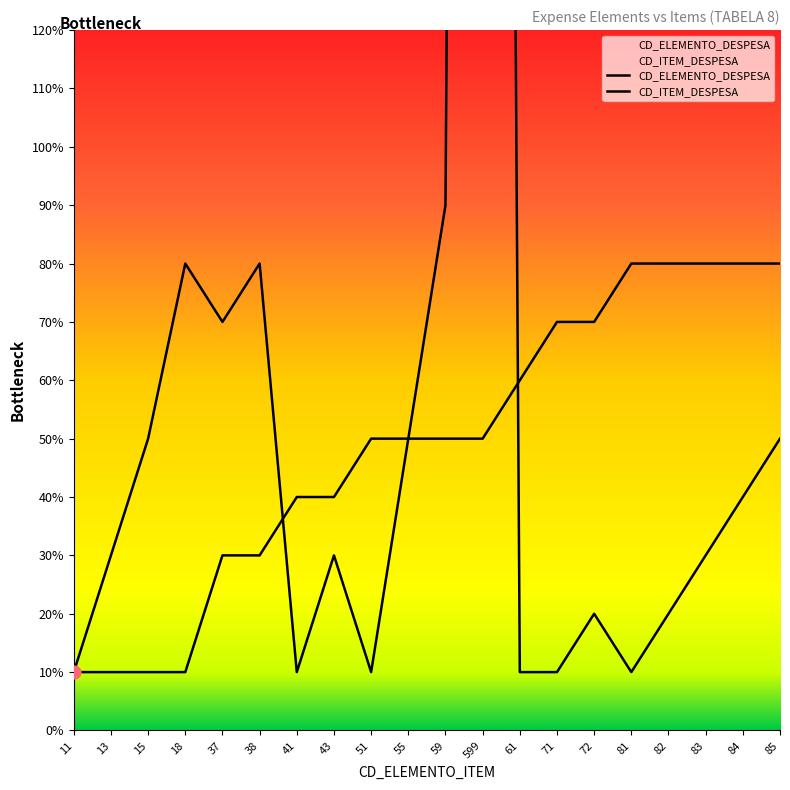

Is the value of CD_ELEMENTO_DESPESA at 51 greater than the value of CD_ITEM_DESPESA at 61?

Yes